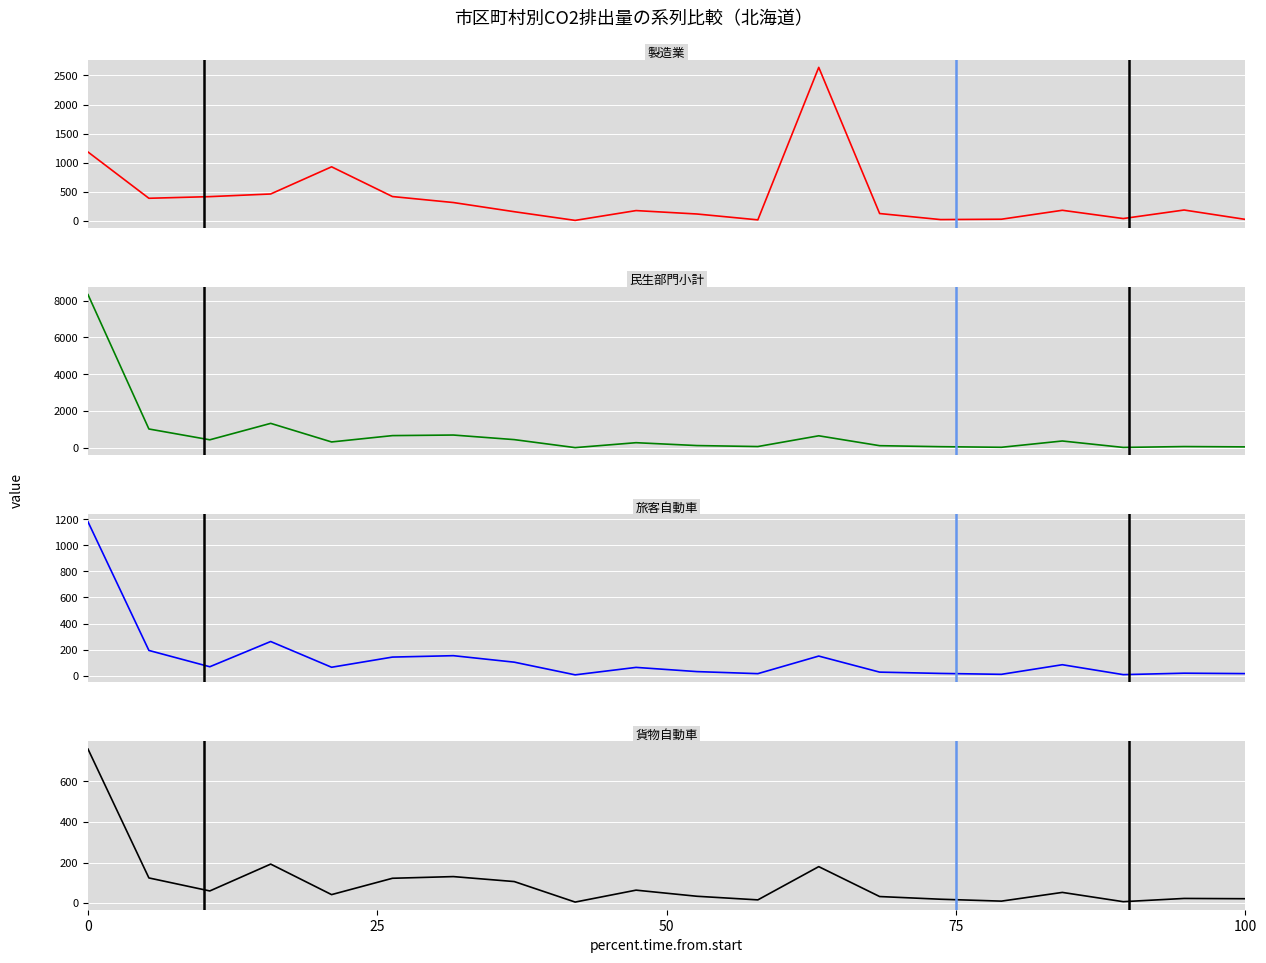

What position from the left is 0?

1